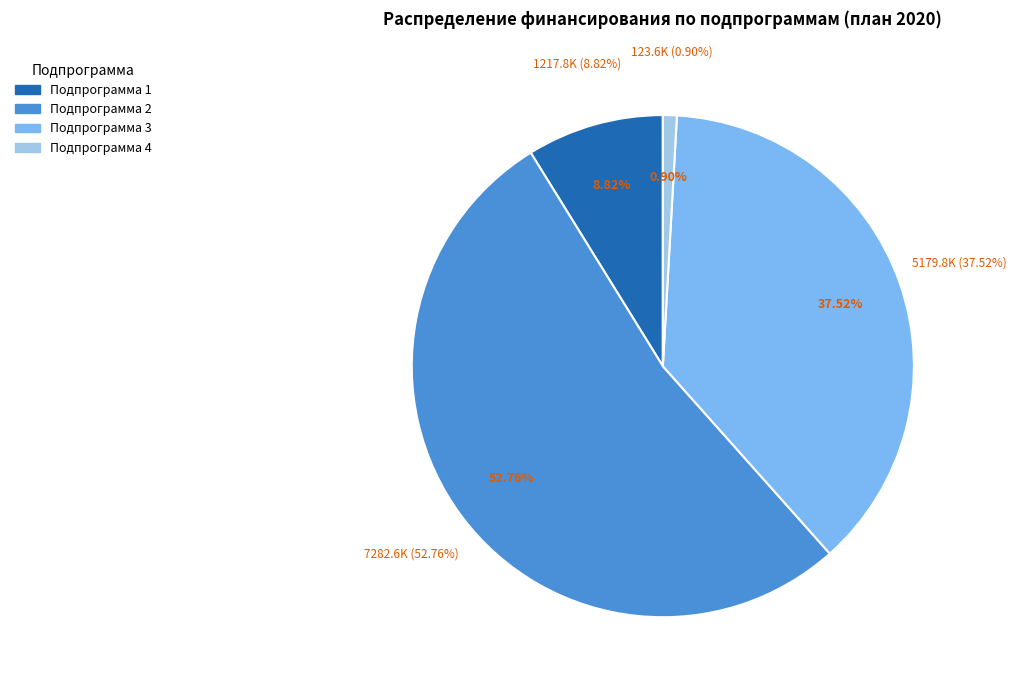

Is it true that Подпрограмма 3 is 49% of the pie?

False